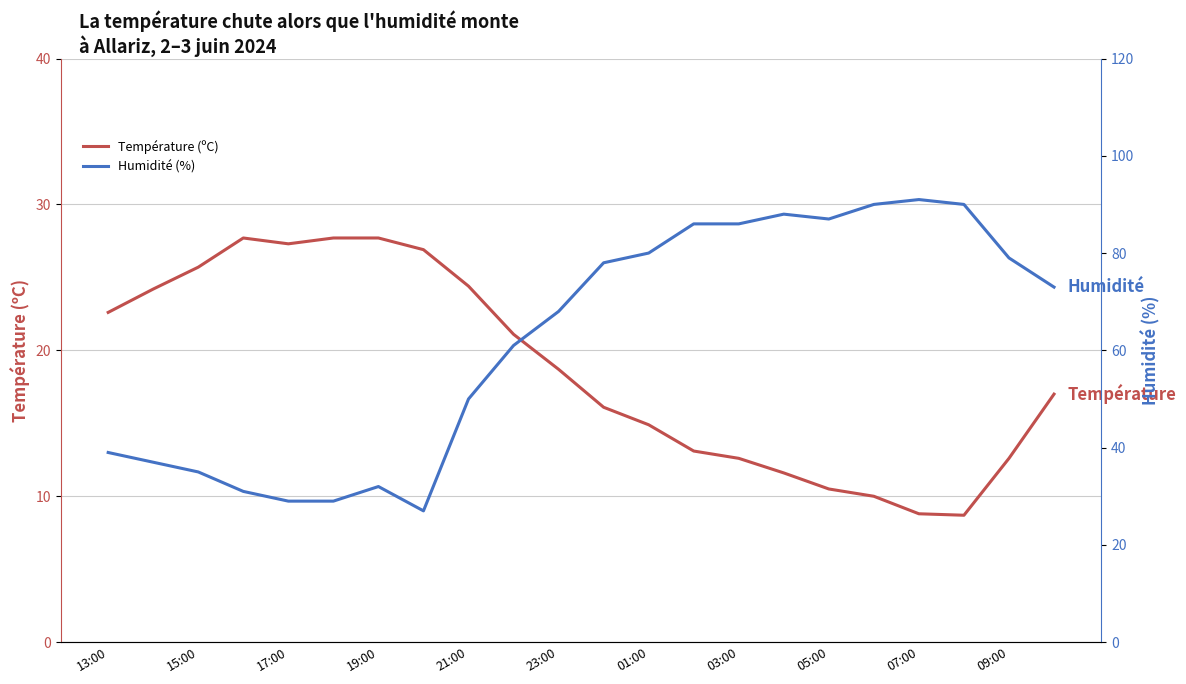

What is the minimum value for Humidité (%)?

27.0